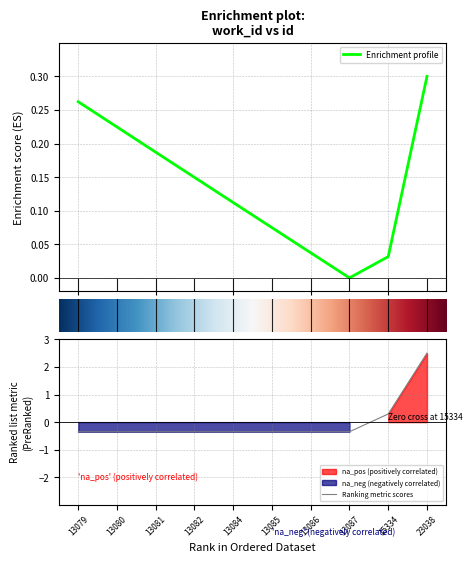

True or false: the data shows -0.1 at 13084.

False